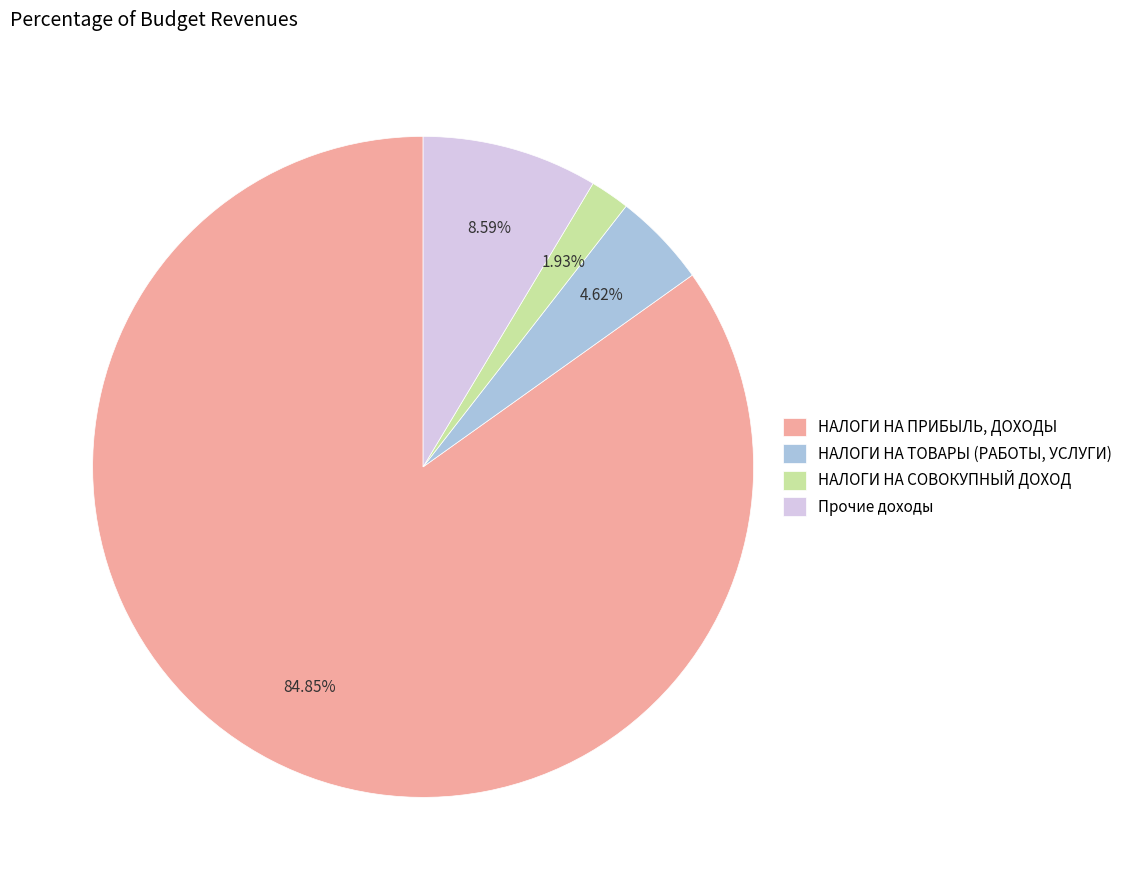

How many segments does this pie chart have?

4